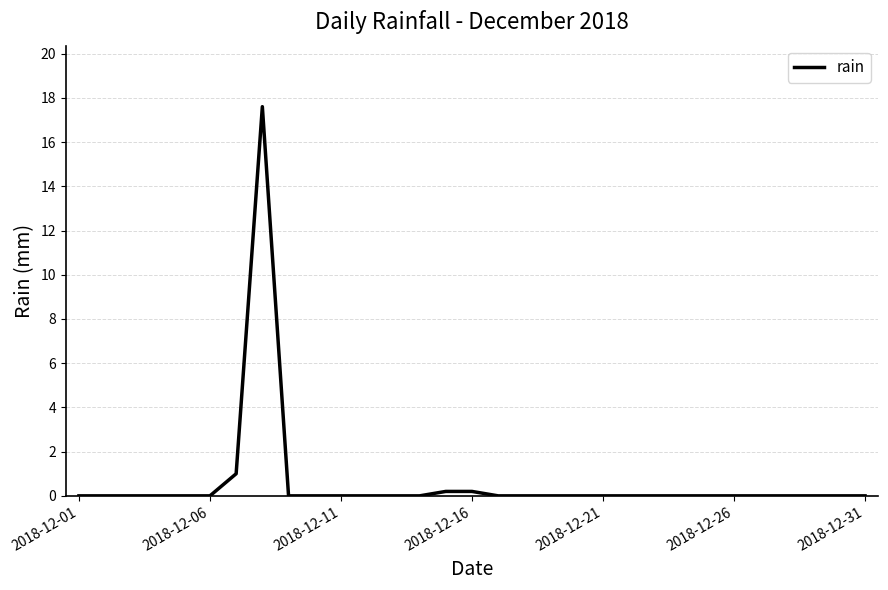

What is the difference between the maximum and minimum values?

17.6